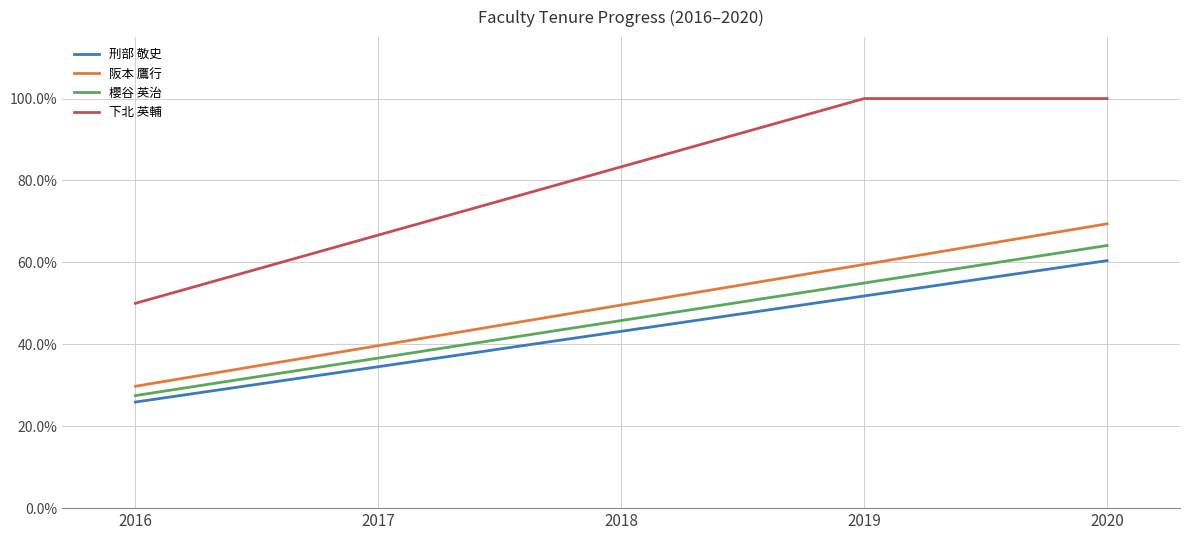

What is the approximate value of 刑部 敬史 at 2016?

25.9